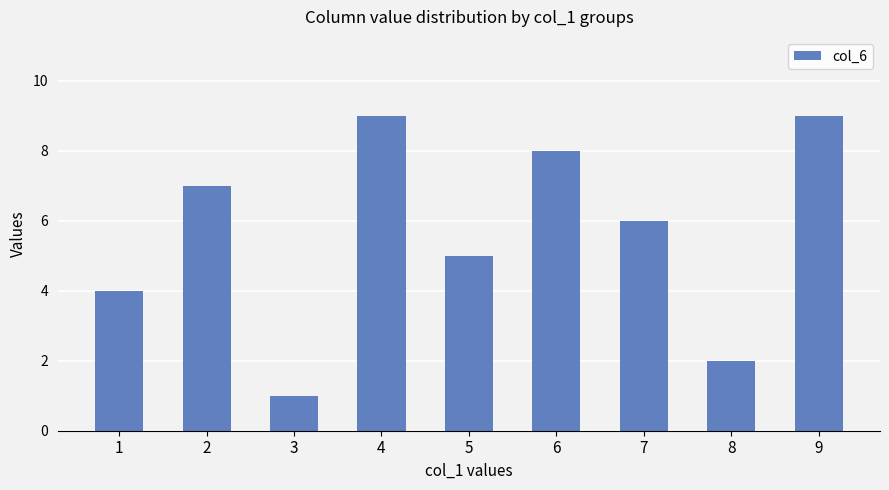

What is the average value?

6